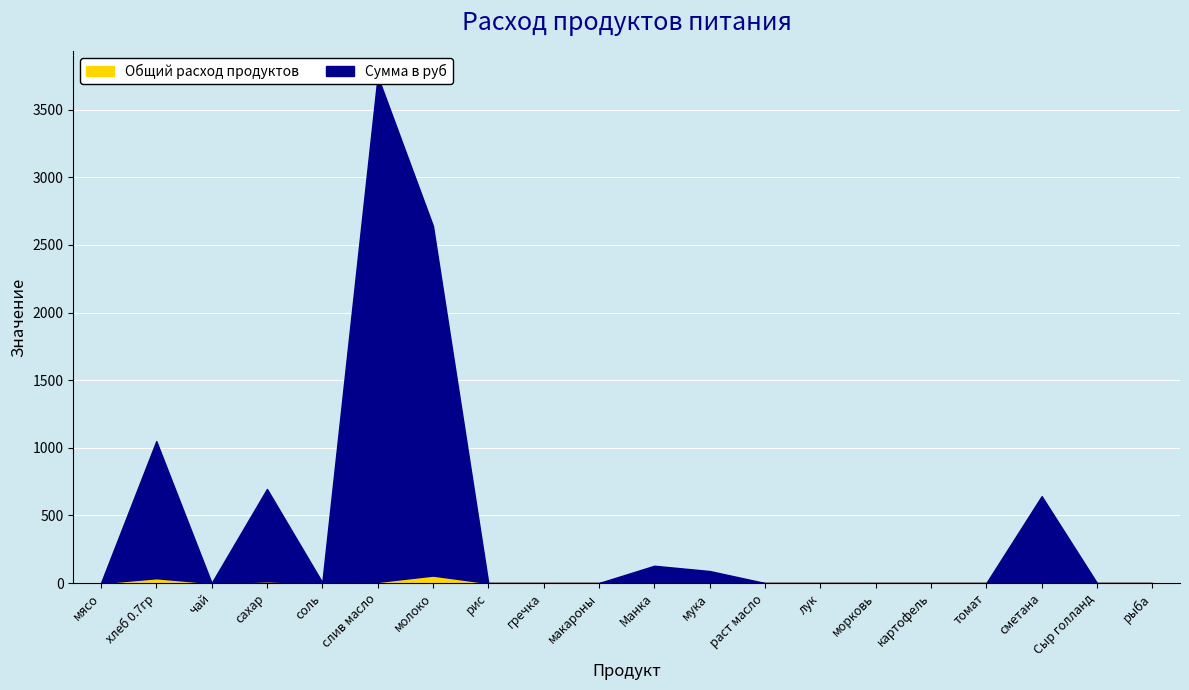

Where is the first local maximum for Общий расход продуктов?

хлеб 0.7гр